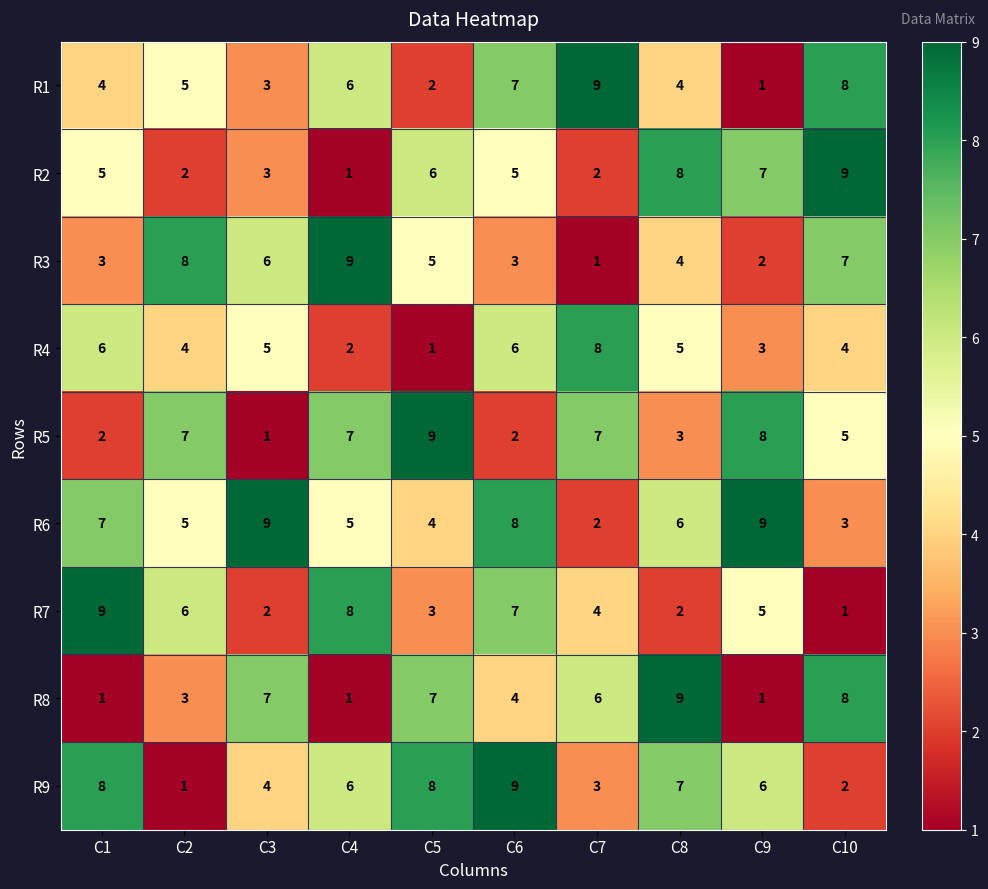

How many distinct data groups are displayed?

9